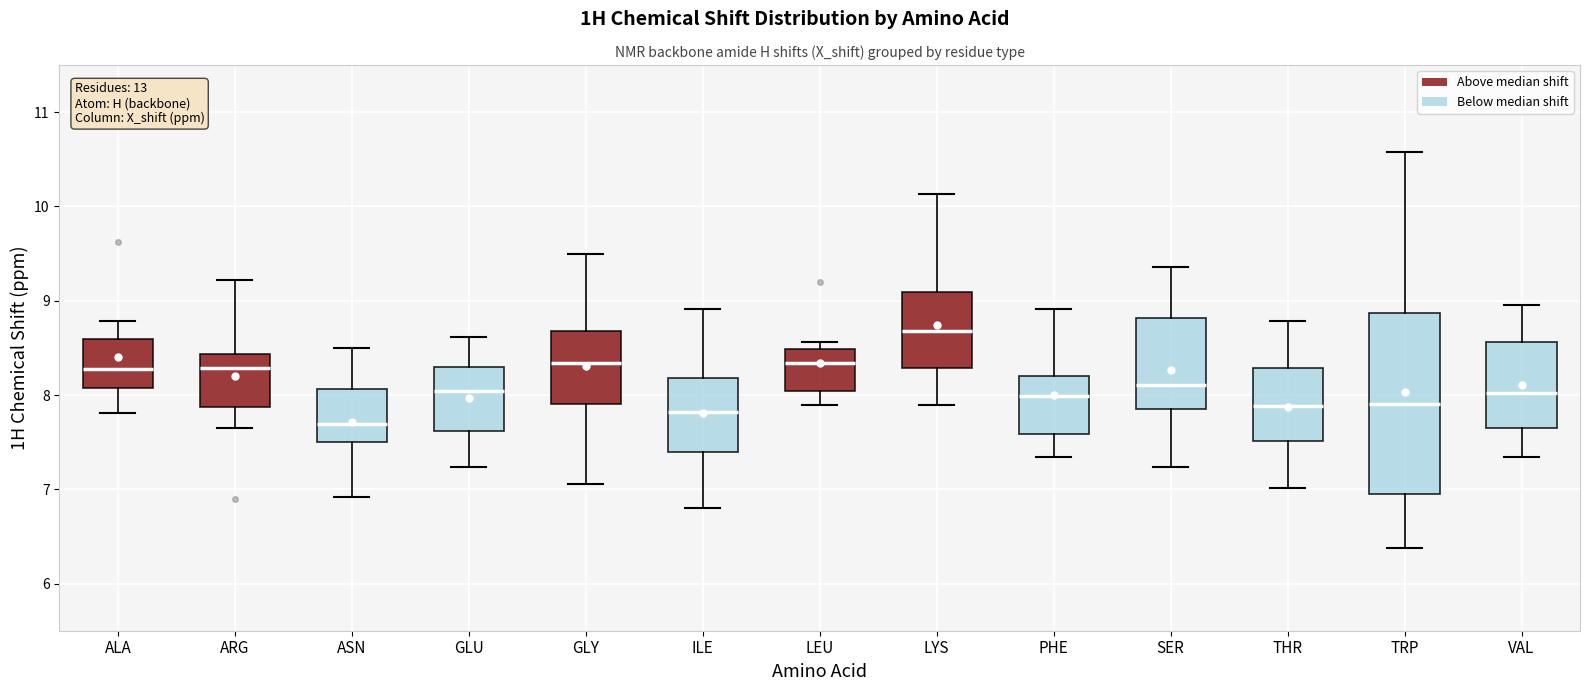

Reading left to right, transcribe this box plot: for each box, give where its median line is, the range the box spans, and where its two whiskers end, as read against the y-axis. The values are not printed on the chart, so give them approximately, as read against the axis.

ALA: median 8.3, box 8.1 to 8.6, whiskers 7.8 to 8.8
ARG: median 8.3, box 7.9 to 8.4, whiskers 7.7 to 9.2
ASN: median 7.7, box 7.5 to 8.1, whiskers 6.9 to 8.5
GLU: median 8.0, box 7.6 to 8.3, whiskers 7.2 to 8.6
GLY: median 8.3, box 7.9 to 8.7, whiskers 7.1 to 9.5
ILE: median 7.8, box 7.4 to 8.2, whiskers 6.8 to 8.9
LEU: median 8.3, box 8.0 to 8.5, whiskers 7.9 to 8.6
LYS: median 8.7, box 8.3 to 9.1, whiskers 7.9 to 10.1
PHE: median 8.0, box 7.6 to 8.2, whiskers 7.3 to 8.9
SER: median 8.1, box 7.9 to 8.8, whiskers 7.2 to 9.4
THR: median 7.9, box 7.5 to 8.3, whiskers 7.0 to 8.8
TRP: median 7.9, box 6.9 to 8.9, whiskers 6.4 to 10.6
VAL: median 8.0, box 7.7 to 8.6, whiskers 7.3 to 9.0